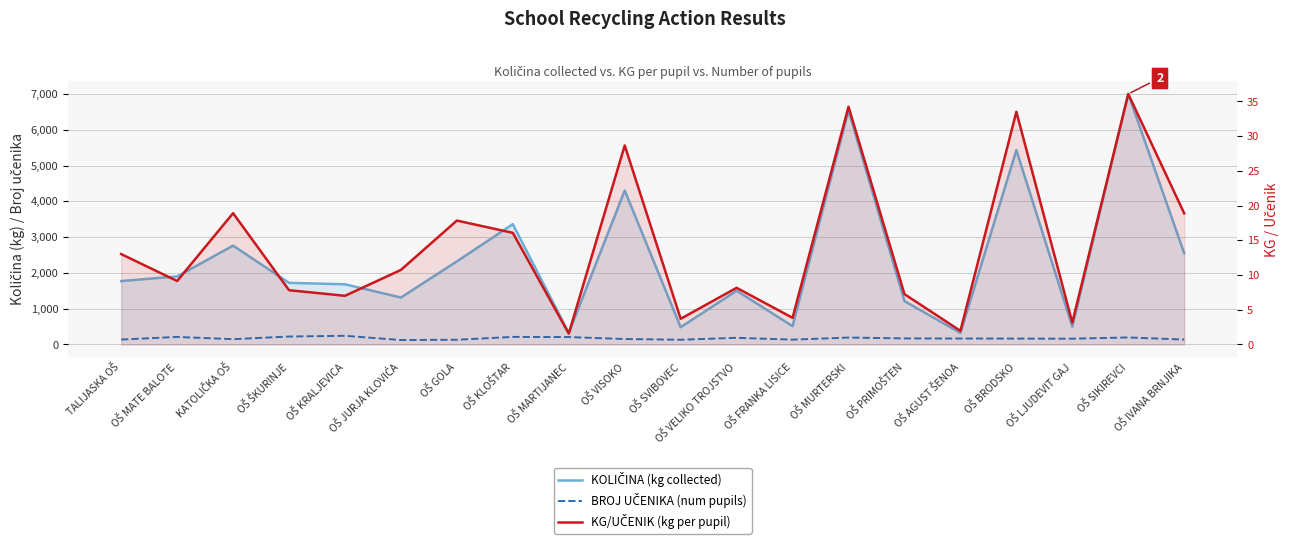

Which series has the largest total across all categories?

KOLIČINA (kg collected)